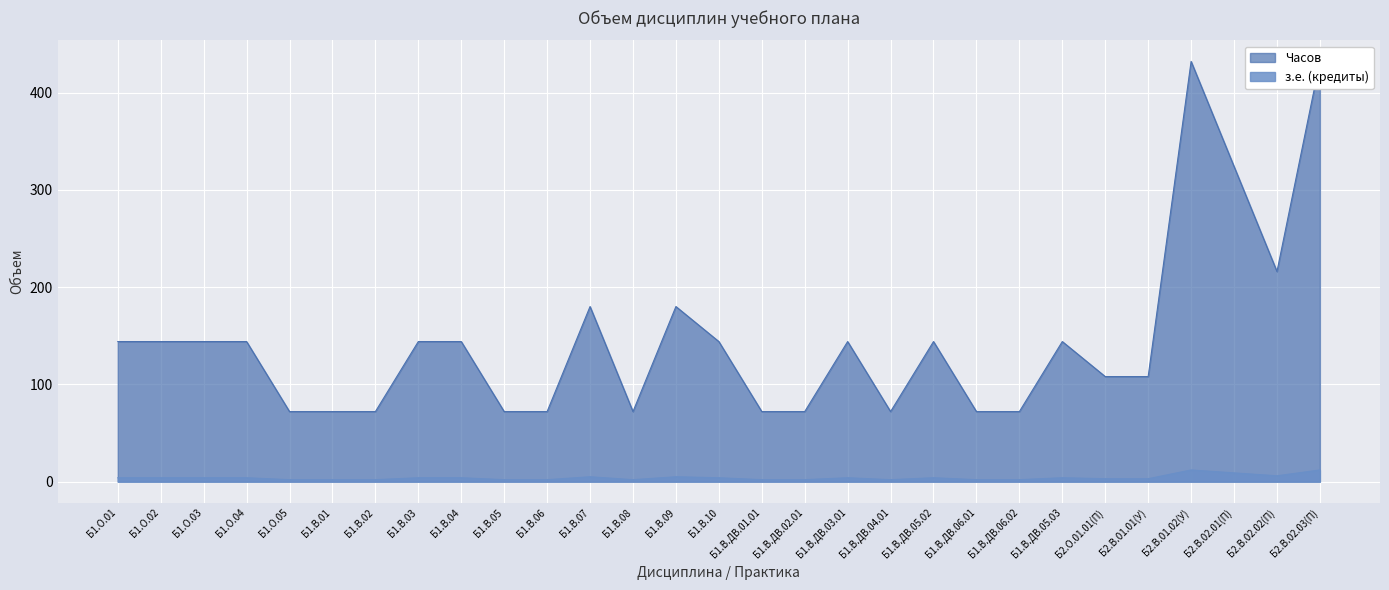

Which series has the widest spread of values?

з.е. (кредиты)